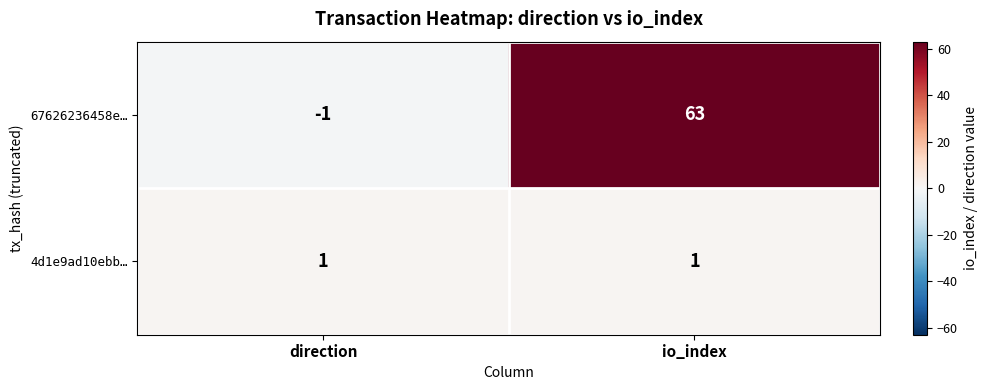

Reading left to right, transcribe all the data shown in this chart.

67626236458e…: -1	63
4d1e9ad10ebb…: 1	1